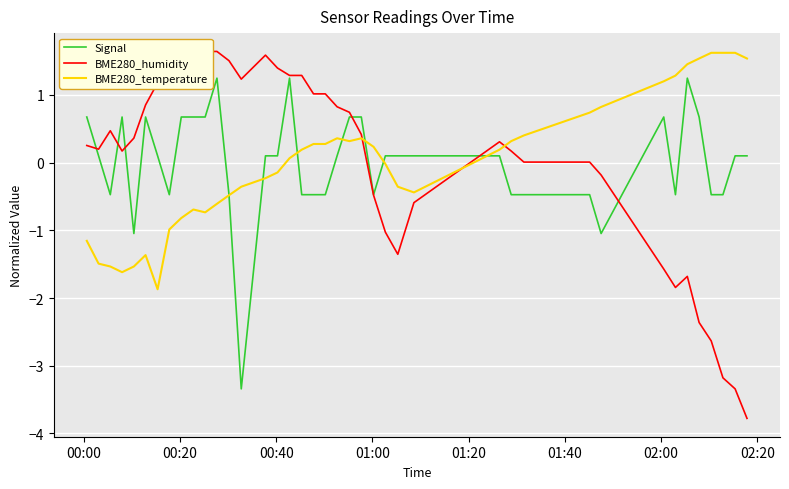

True or false: BME280_humidity has more than 1 interior local peaks.

True